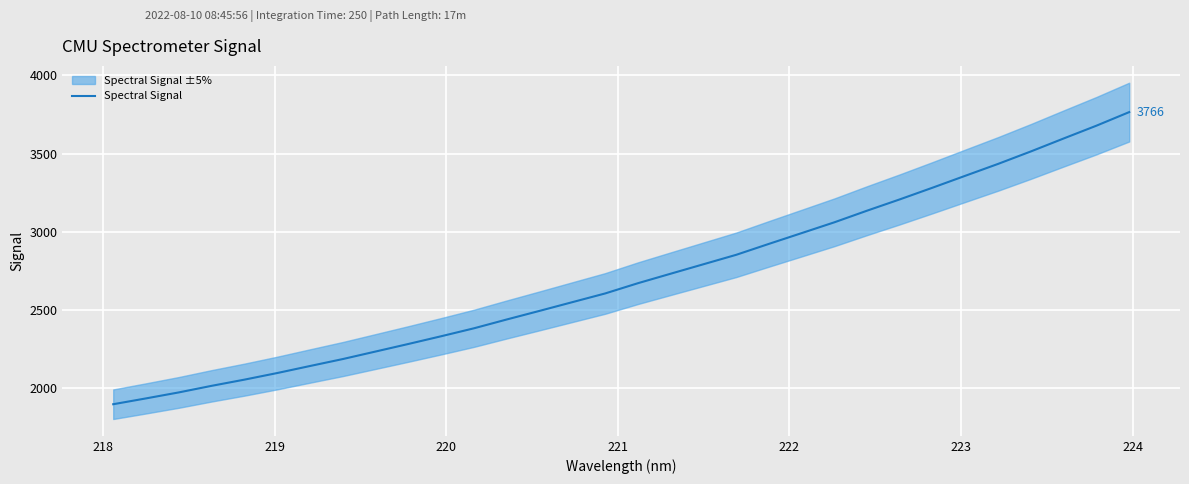

What is the lowest value of the Spectral Signal series?

1894.6